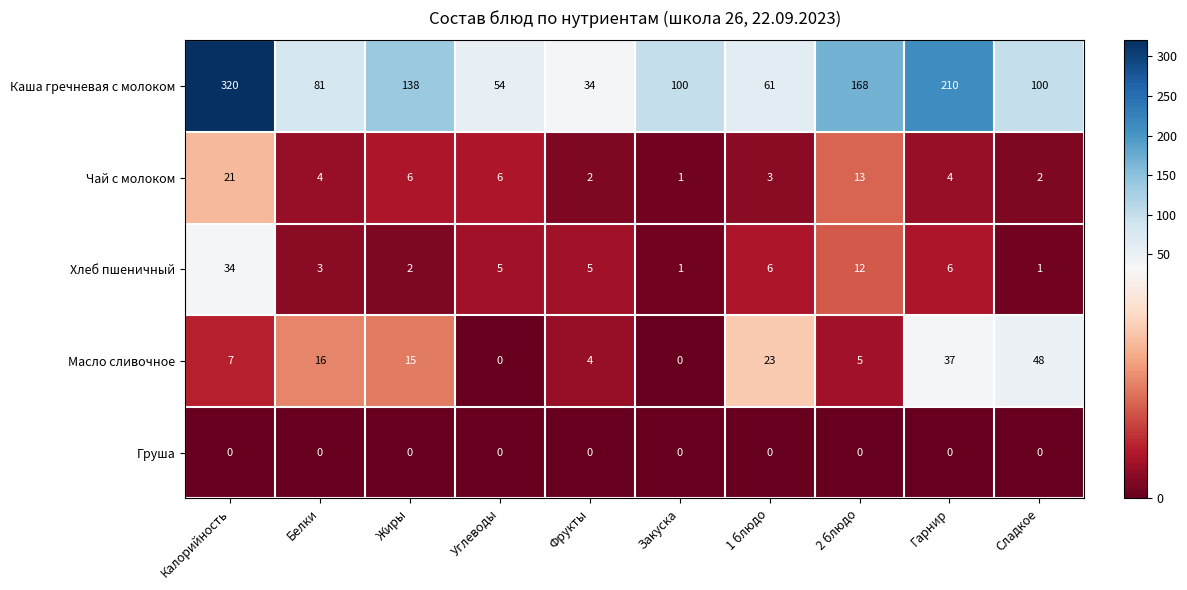

List the series in order of their peak value, lowest first.

Груша, Чай с молоком, Хлеб пшеничный, Масло сливочное, Каша гречневая с молоком